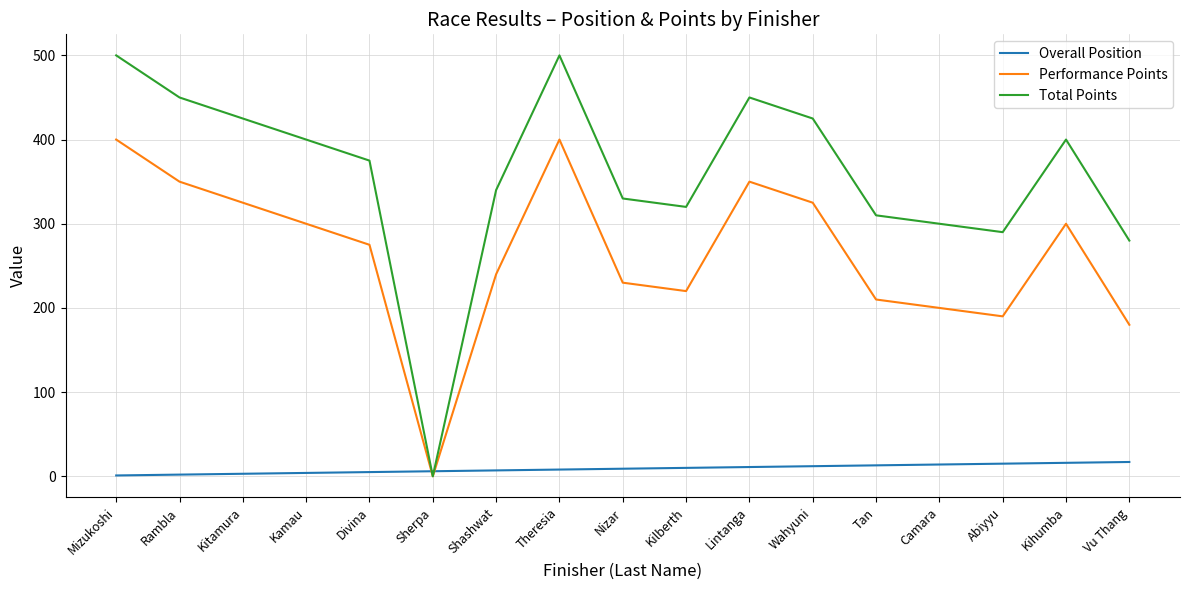

What is the sum of all Performance Points values?

4495